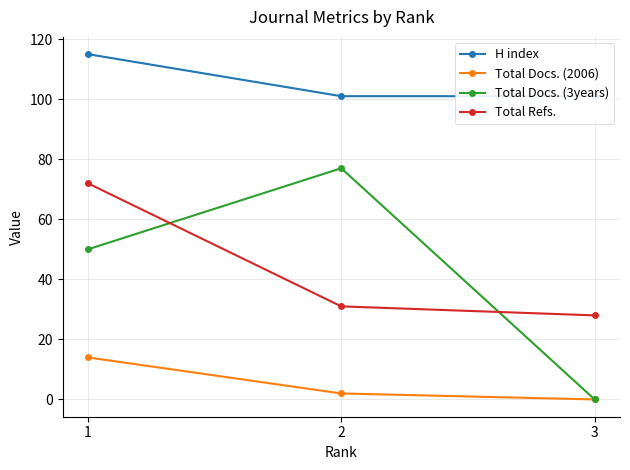

Which series has the largest total across all categories?

H index